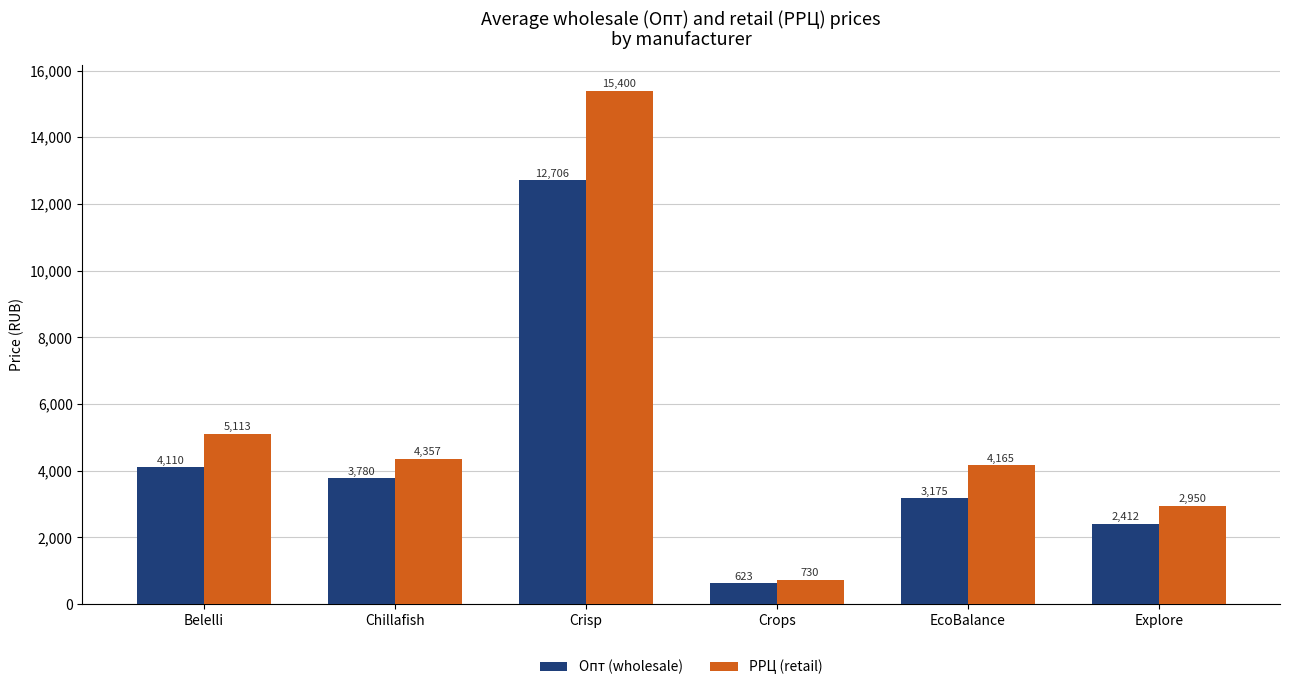

What is the highest value of the РРЦ (retail) series?

15400